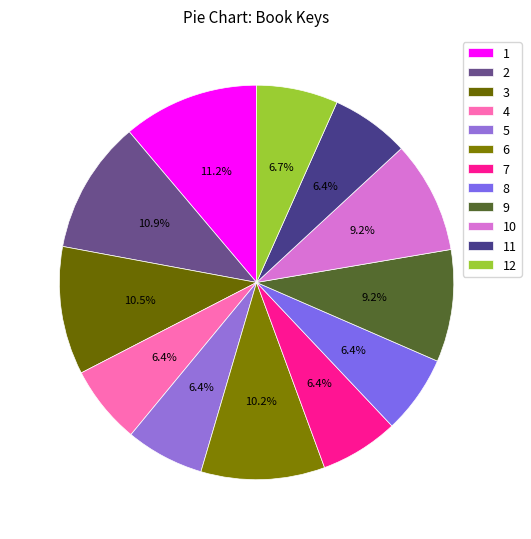

What is the ratio of the value at 7 to the value at 5?

1.0